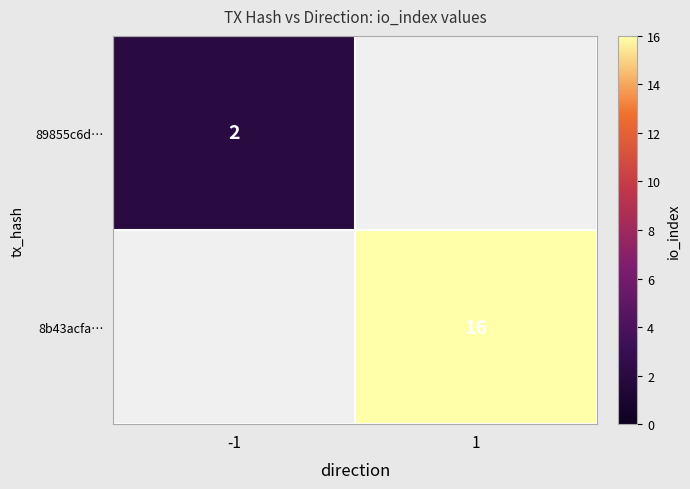

True or false: 8b43acfa… has a value of 4 at 1.

False